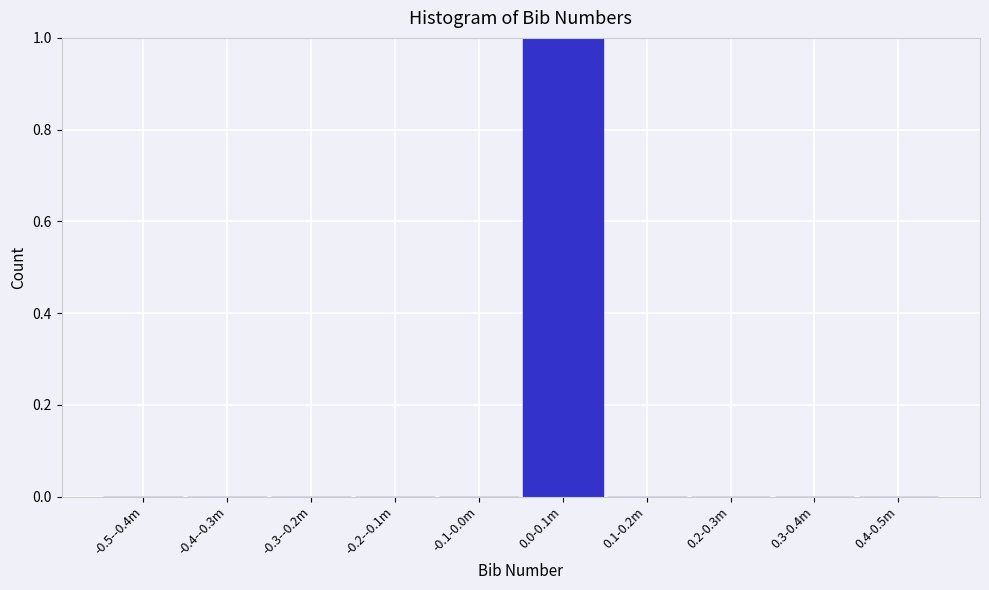

Reading left to right, what are all the values shown in this chart?

-0.5--0.4m=0	-0.4--0.3m=0	-0.3--0.2m=0	-0.2--0.1m=0	-0.1-0.0m=0	0.0-0.1m=1	0.1-0.2m=0	0.2-0.3m=0	0.3-0.4m=0	0.4-0.5m=0